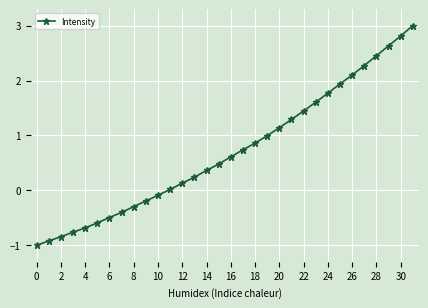

What is the smallest value displayed?

-1.0